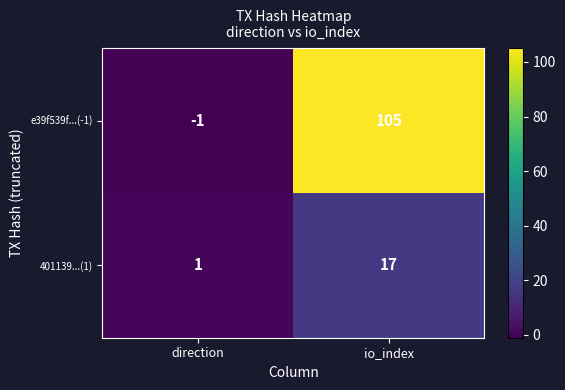

What is the sum of all 401139...(1) values?

18